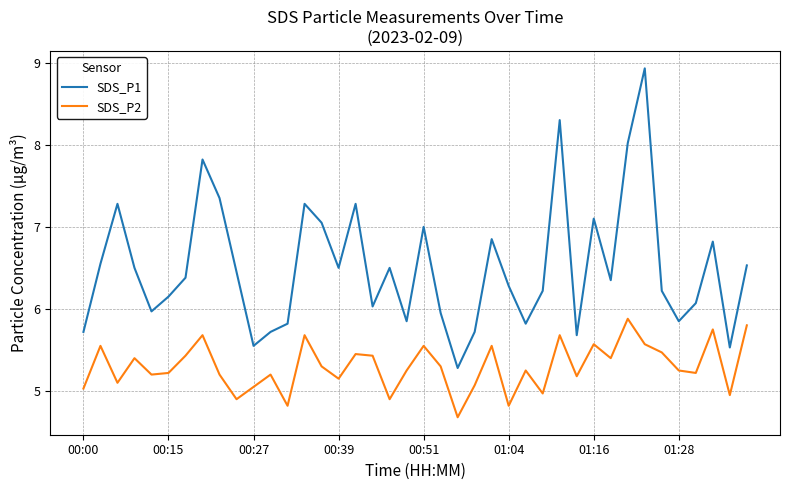

List the series in order of their overall mean, highest first.

SDS_P1, SDS_P2